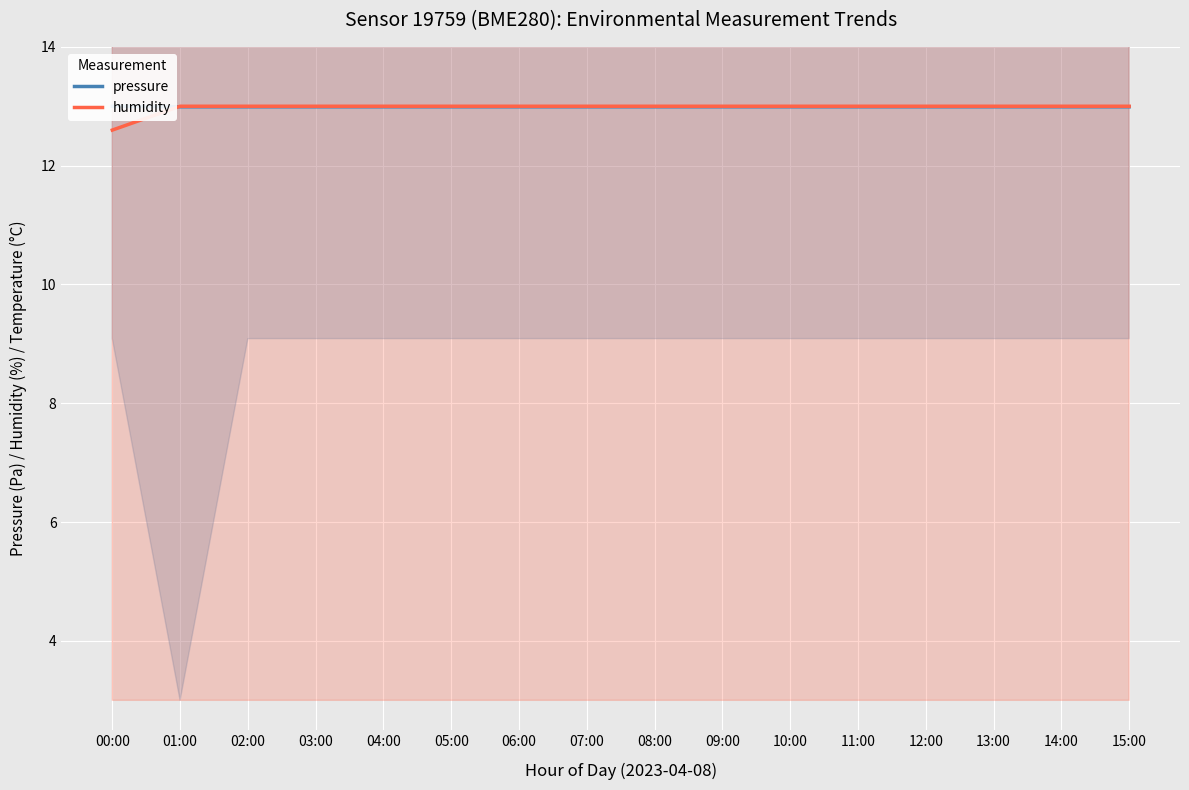

Is the value of pressure at 05:00 greater than the value of humidity at 12:00?

No